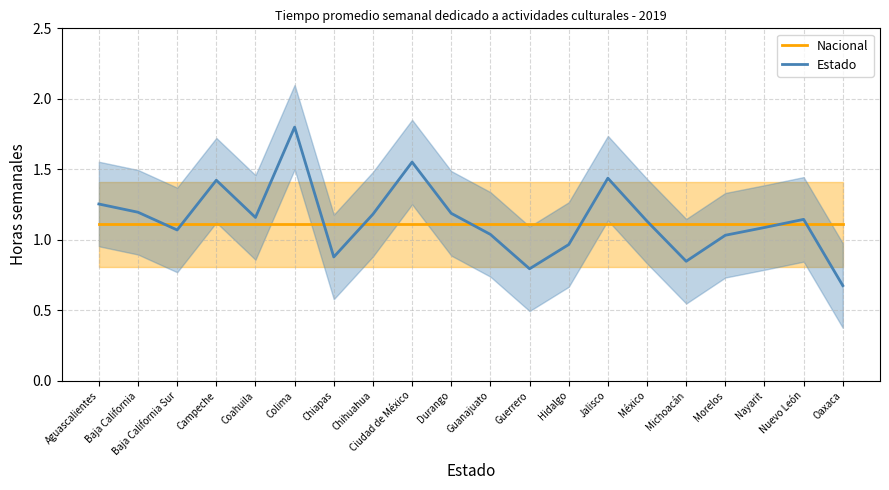

How many series are shown in this chart?

2